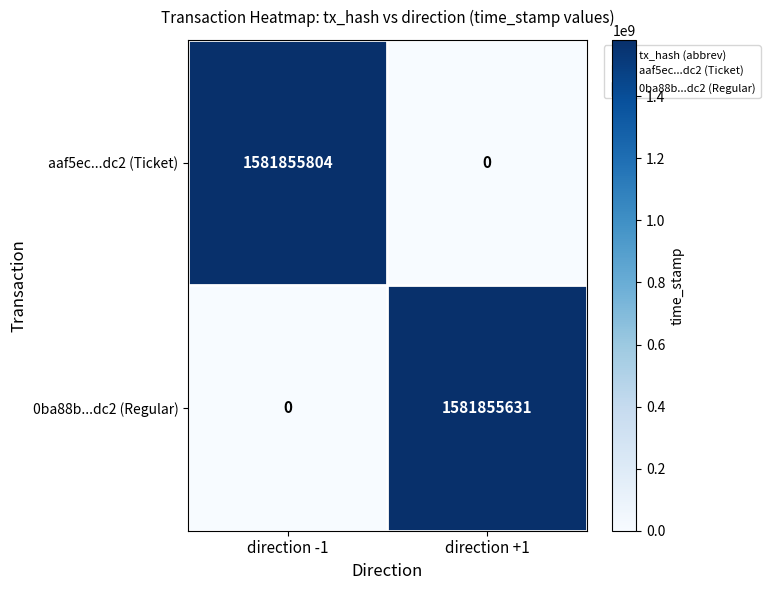

What is the sum of the 0ba88b...dc2 (Regular) values at direction -1 and direction +1?

1581855631